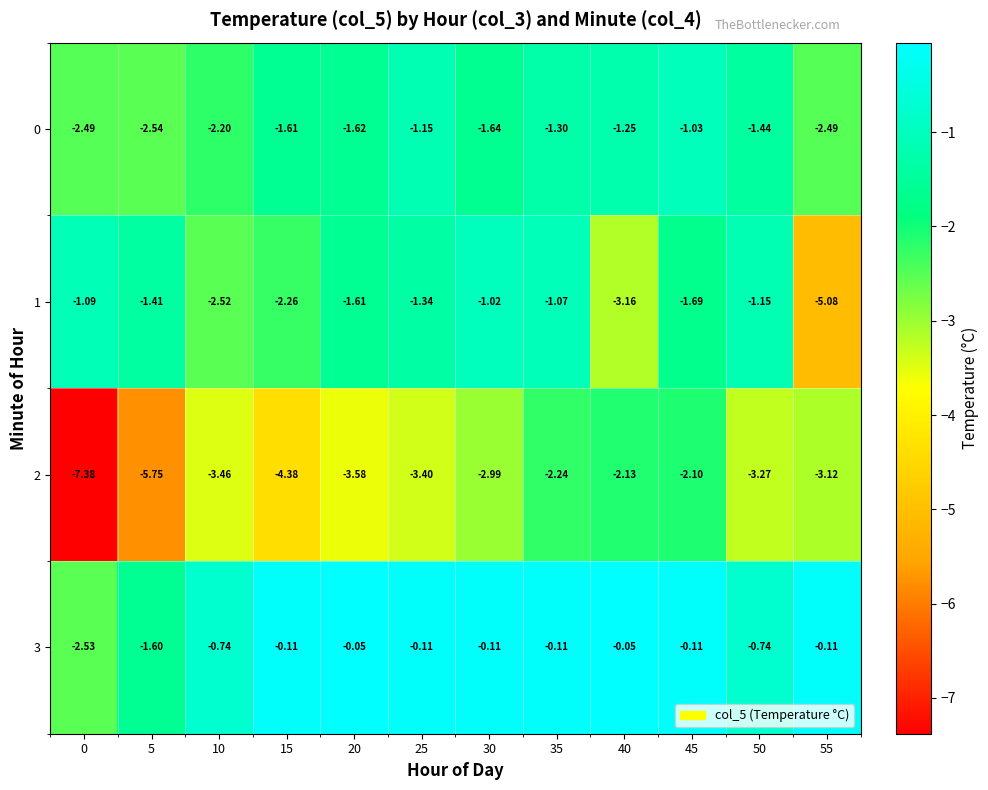

Between 20 and 55, which series saw the biggest shift?

1